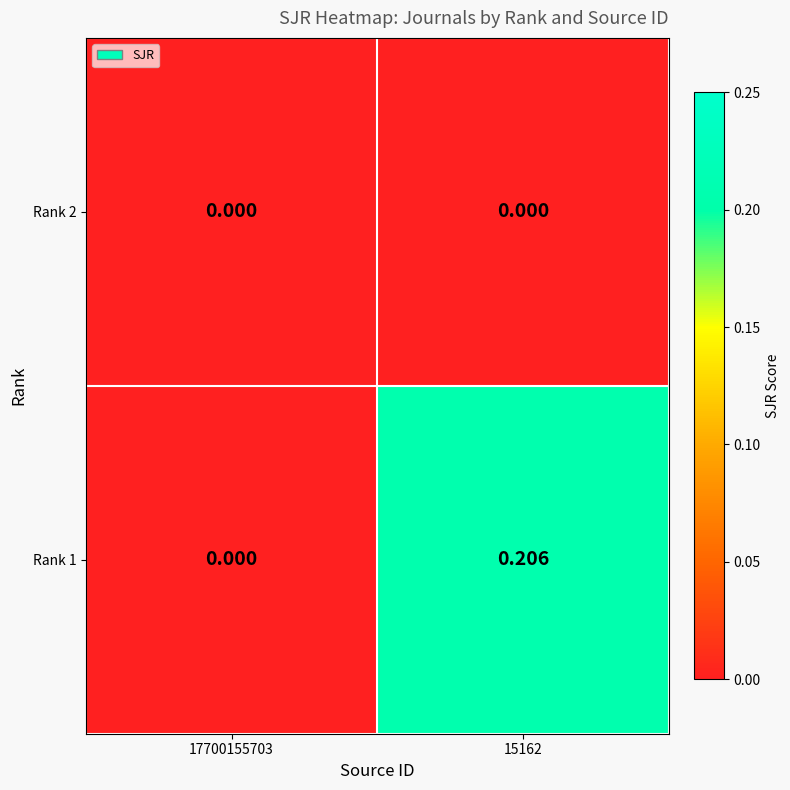

Rank the series by their maximum value, from highest to lowest.

Rank 1, Rank 2